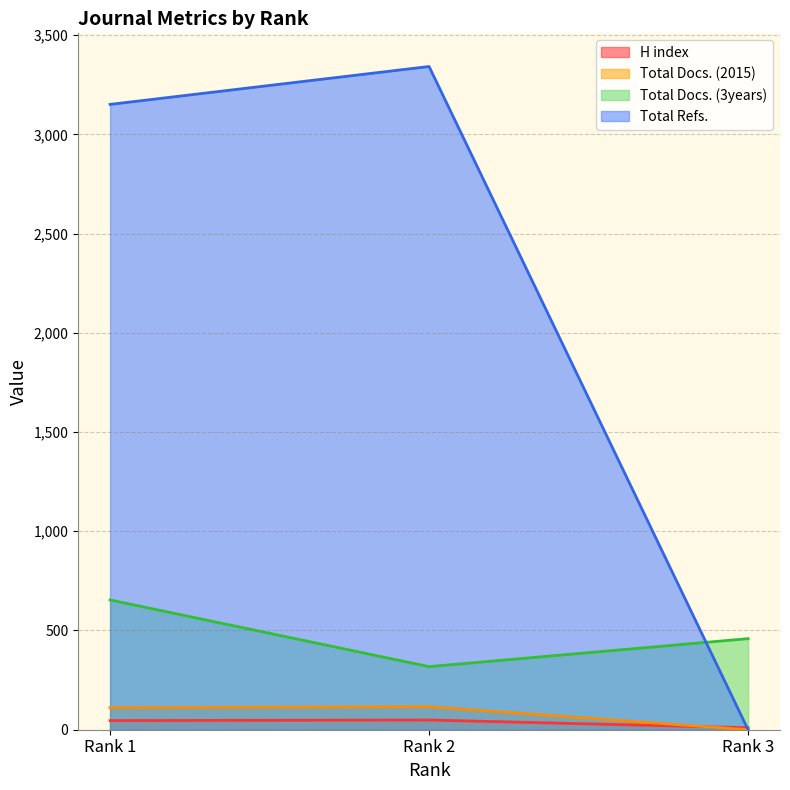

Which category has the highest value in the Total Refs. series?

Rank 2